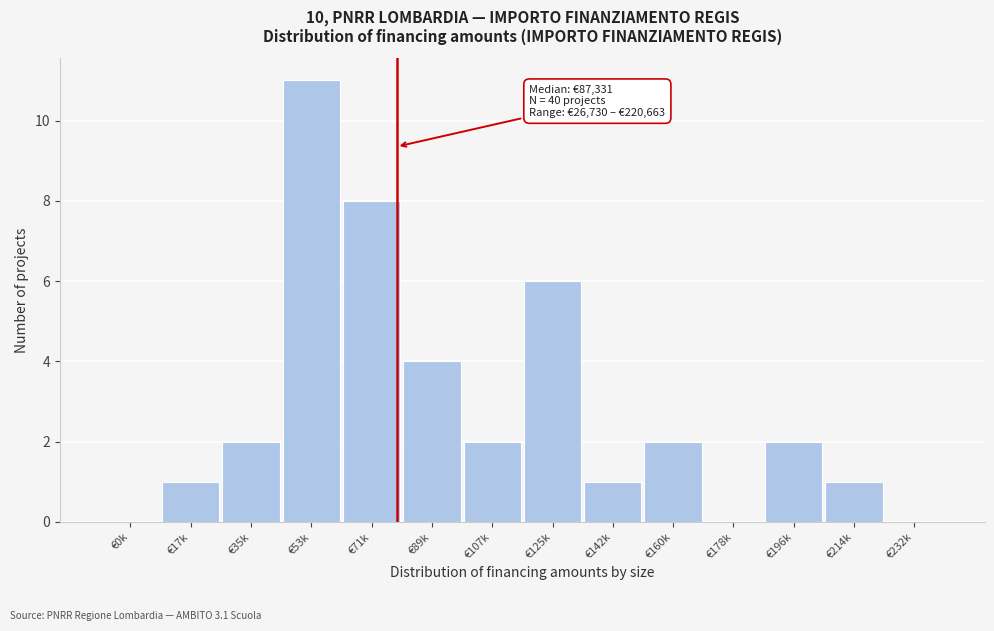

Reading left to right, transcribe all the data shown in this chart.

€0k=0	€17k=1	€35k=2	€53k=11	€71k=8	€89k=4	€107k=2	€125k=6	€142k=1	€160k=2	€178k=0	€196k=2	€214k=1	€232k=0